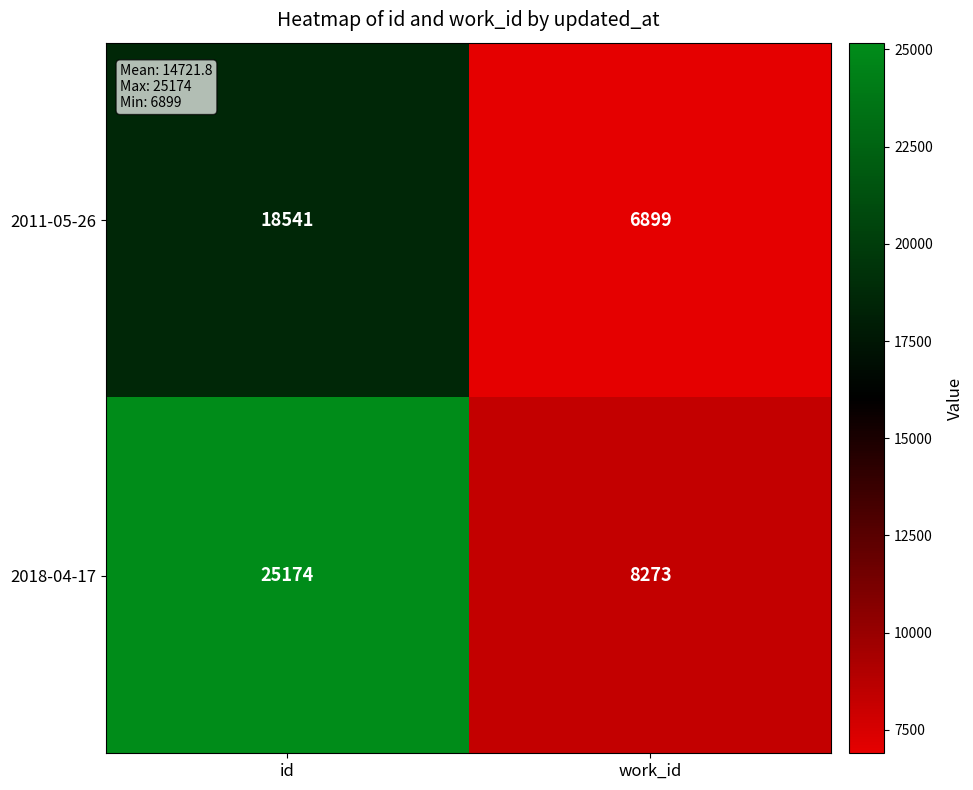

What is the difference between the highest and lowest values at id?

6633